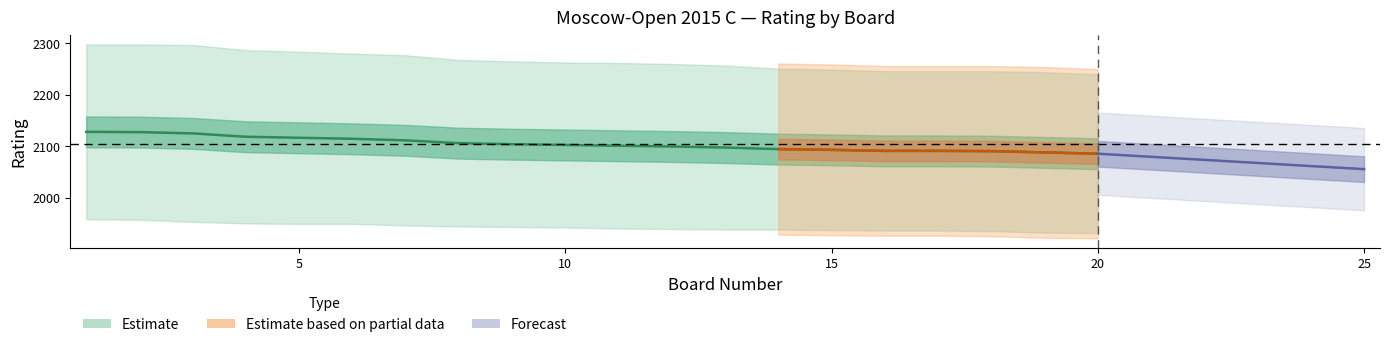

Count the number of values greater than 2102.

10